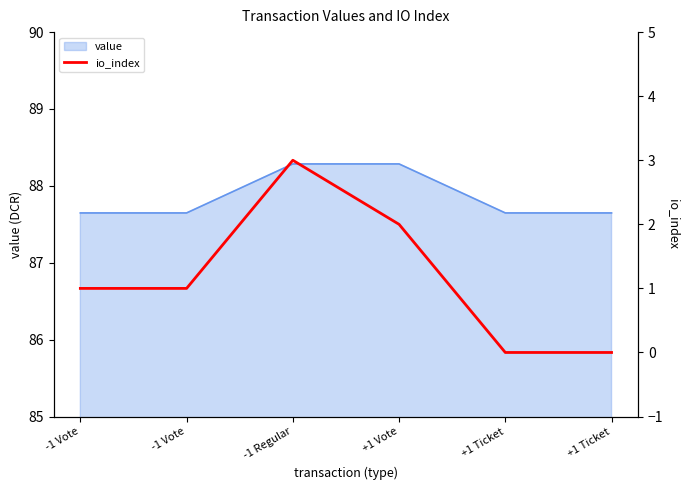

Which category has the highest value across all series?

-1 Regular